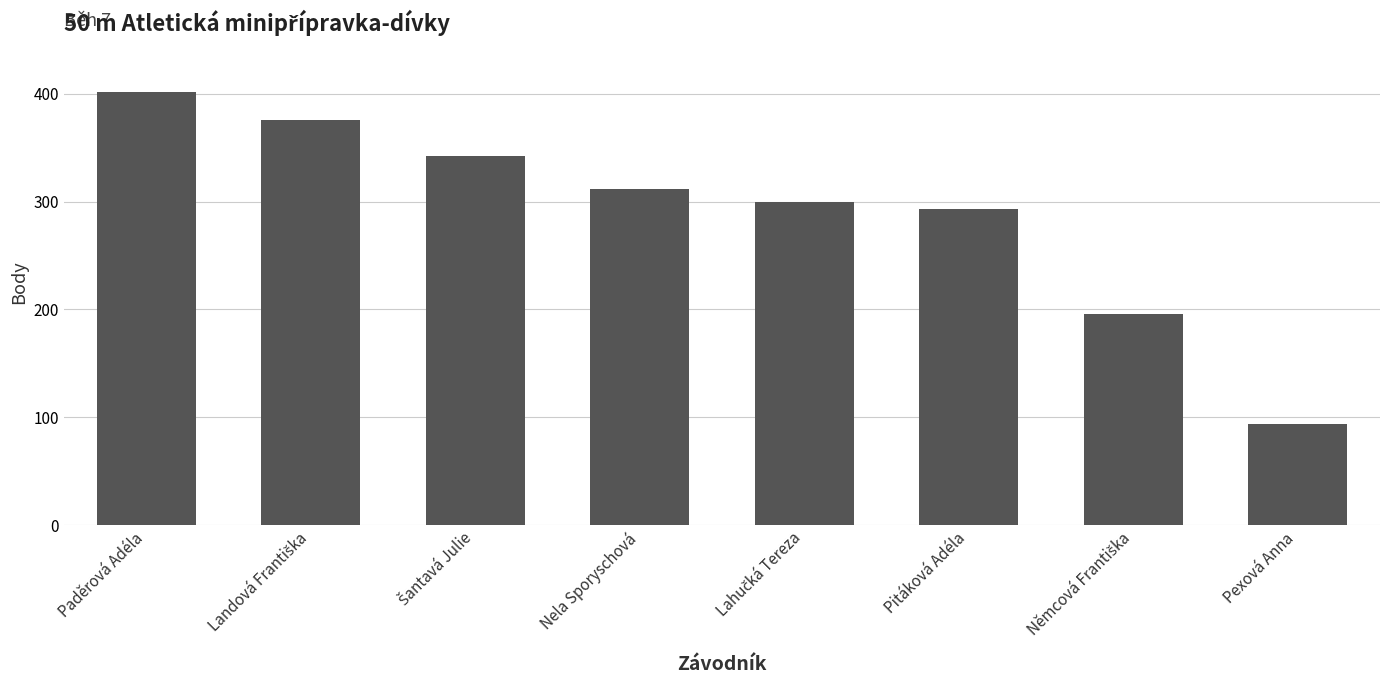

What is the change in value from Nela Sporyschová to Pitáková Adéla?

-19